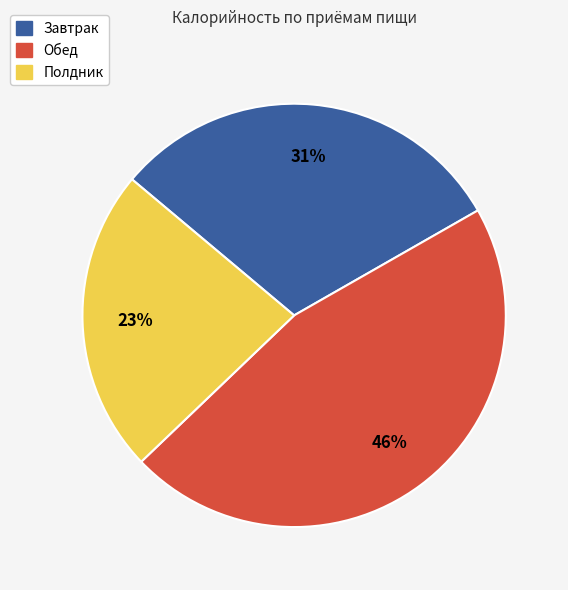

How many slices are in this pie chart?

3